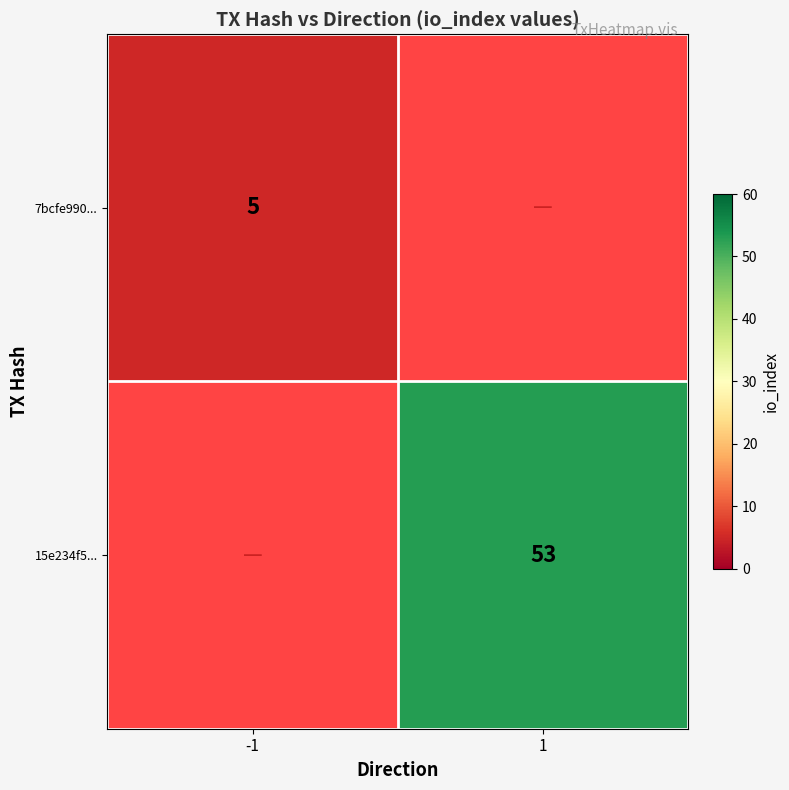

The 7bcfe990... series shows 8 at -1. True or false?

False